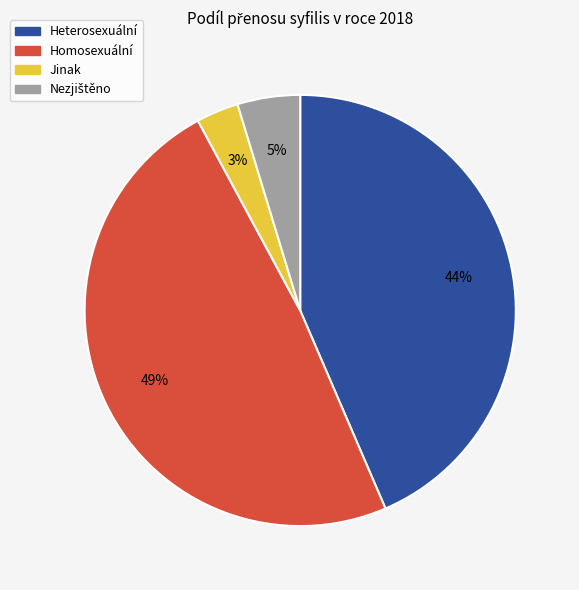

Is it true that Homosexuální is 49% of the pie?

True